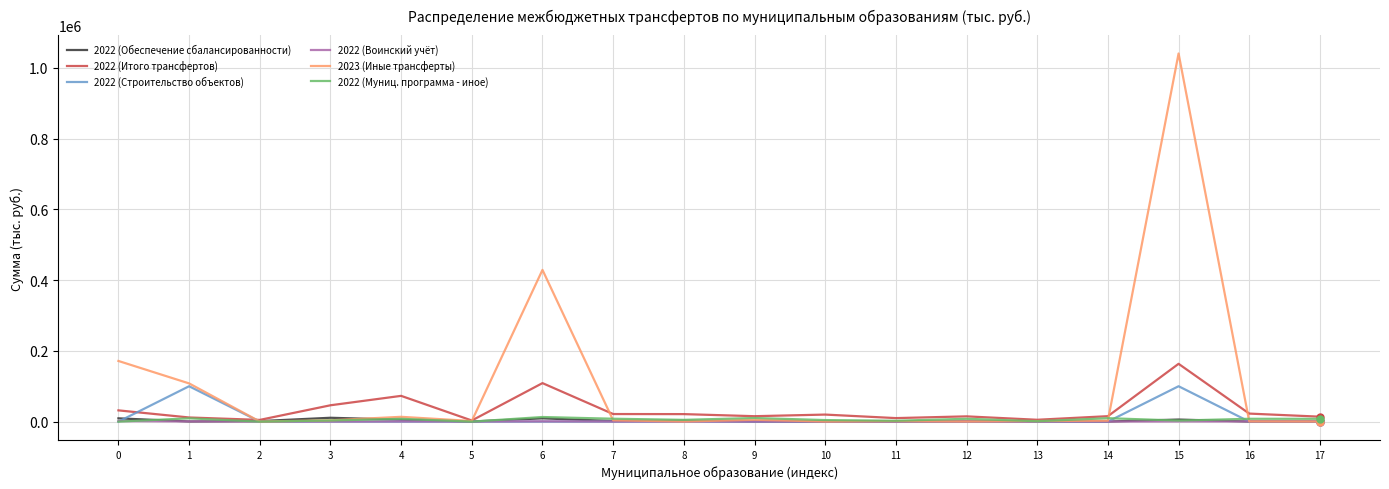

At which category is the sum across all series the highest?

15